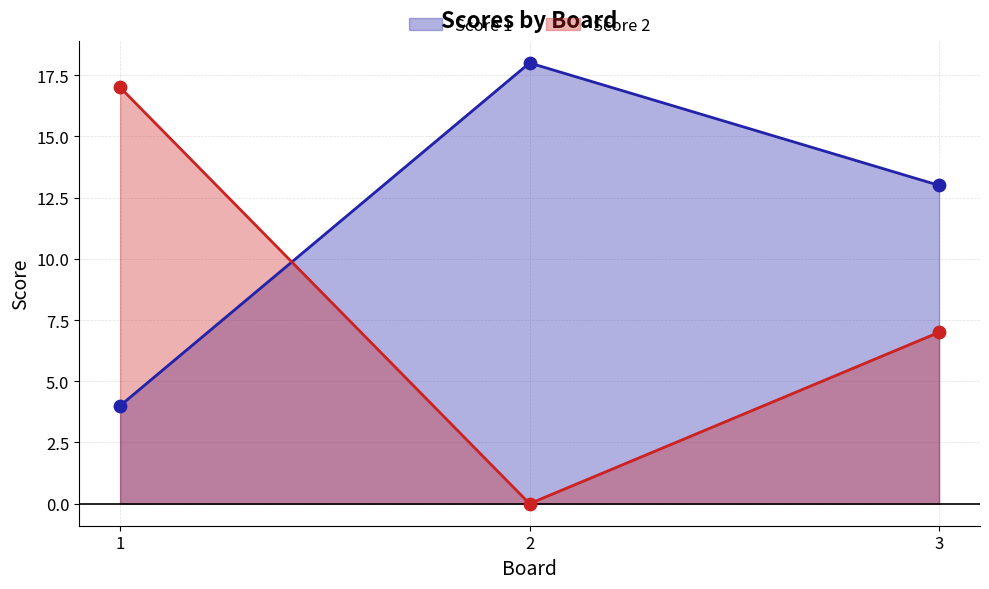

At which category is the sum across all series the highest?

1